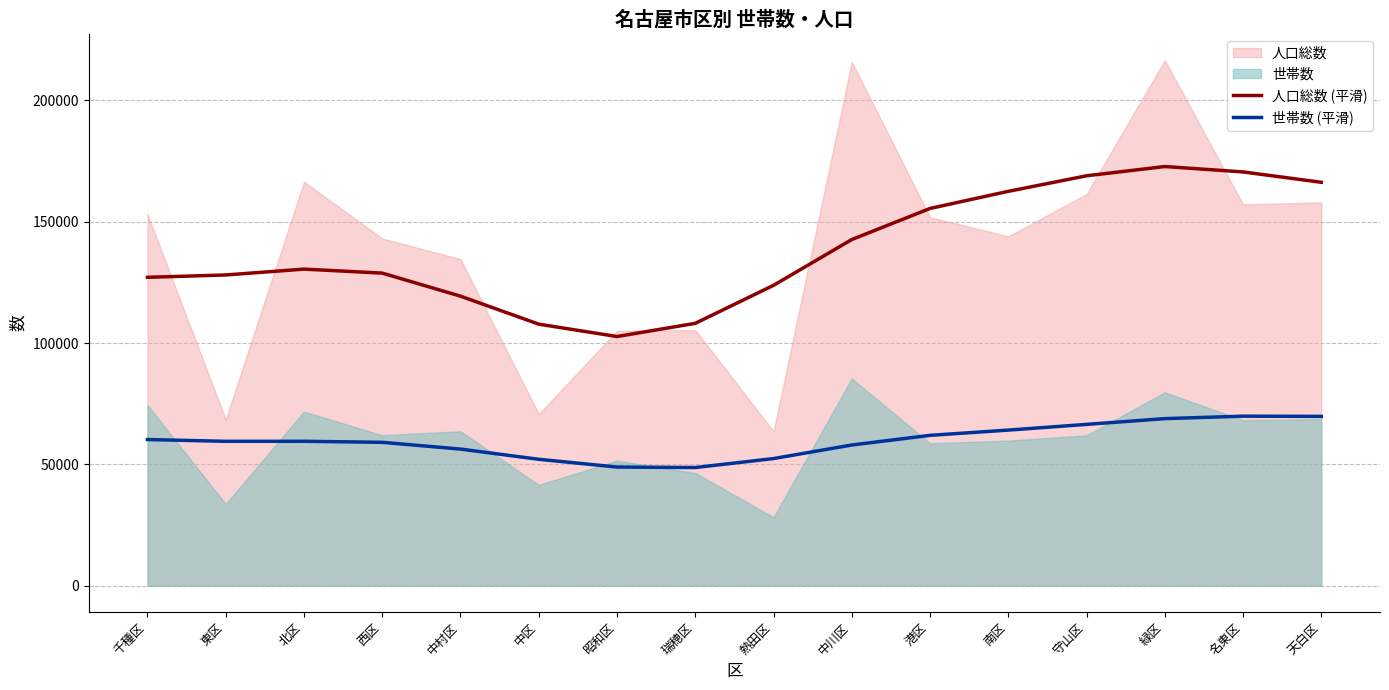

What is the approximate value of 世帯数 (平滑) at 東区?

59505.8